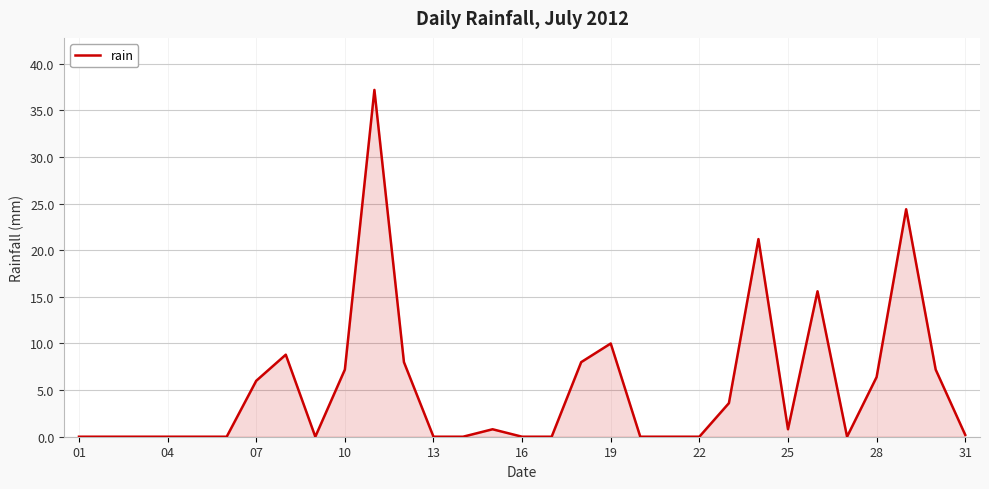

What is the maximum value shown in the chart?

37.2